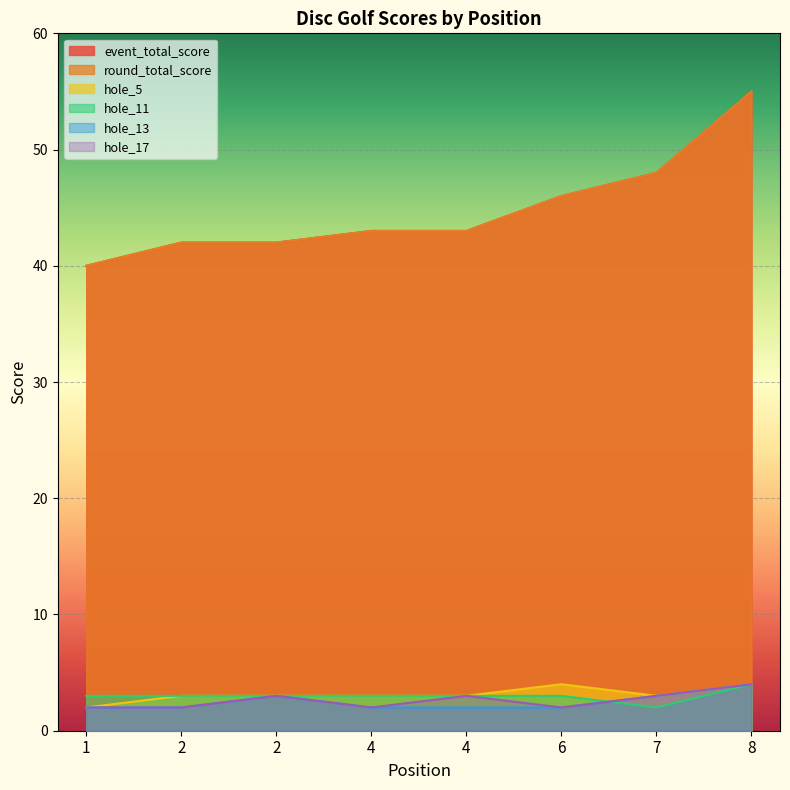

Does the chart display data point markers on the line(s)?

No